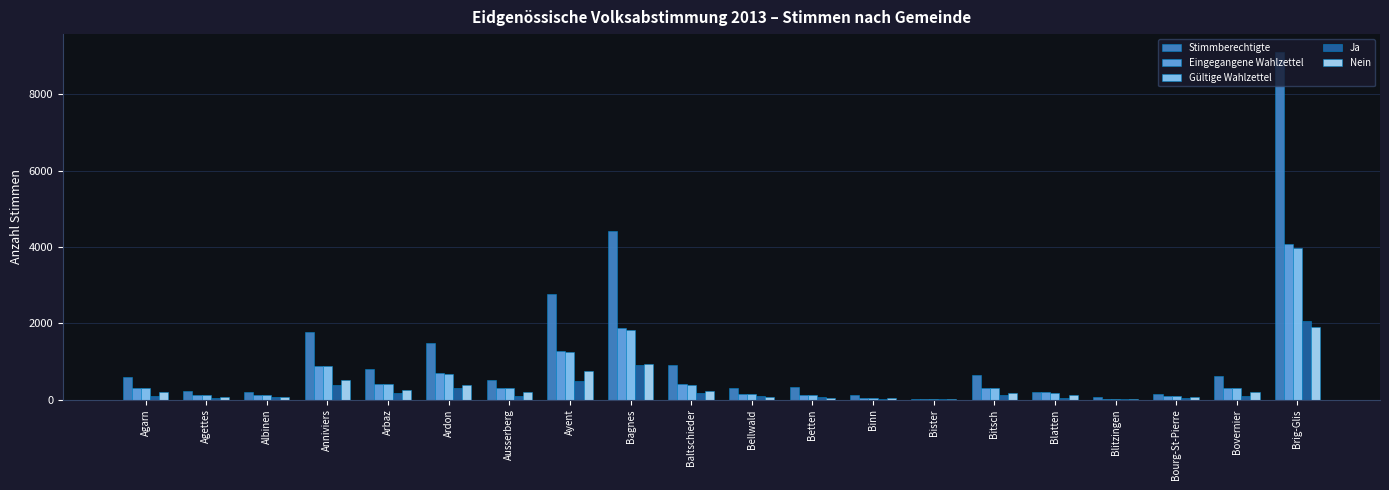

What is the total value across all series at Anniviers?

4373